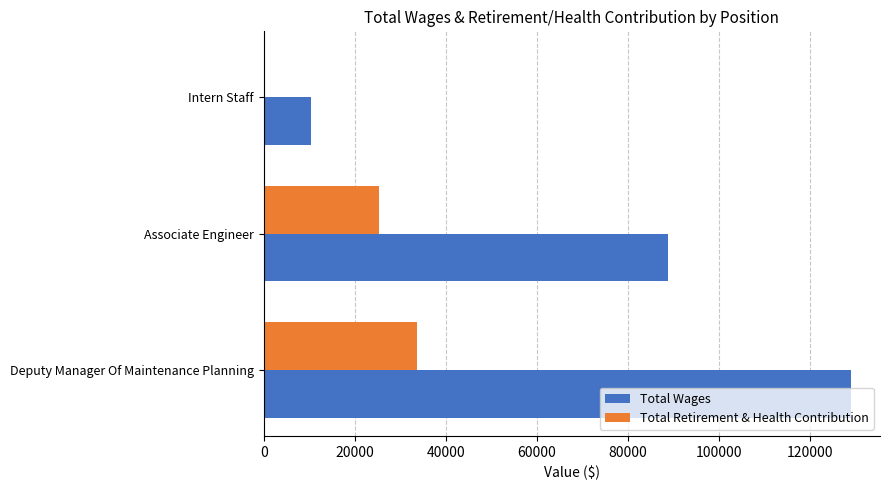

What are all the series names shown in the legend?

Total Wages, Total Retirement & Health Contribution